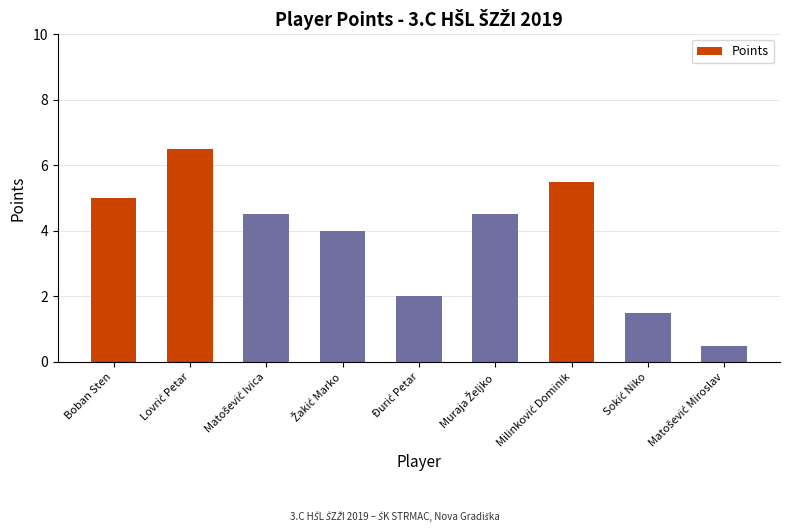

How many bars are there in total?

9